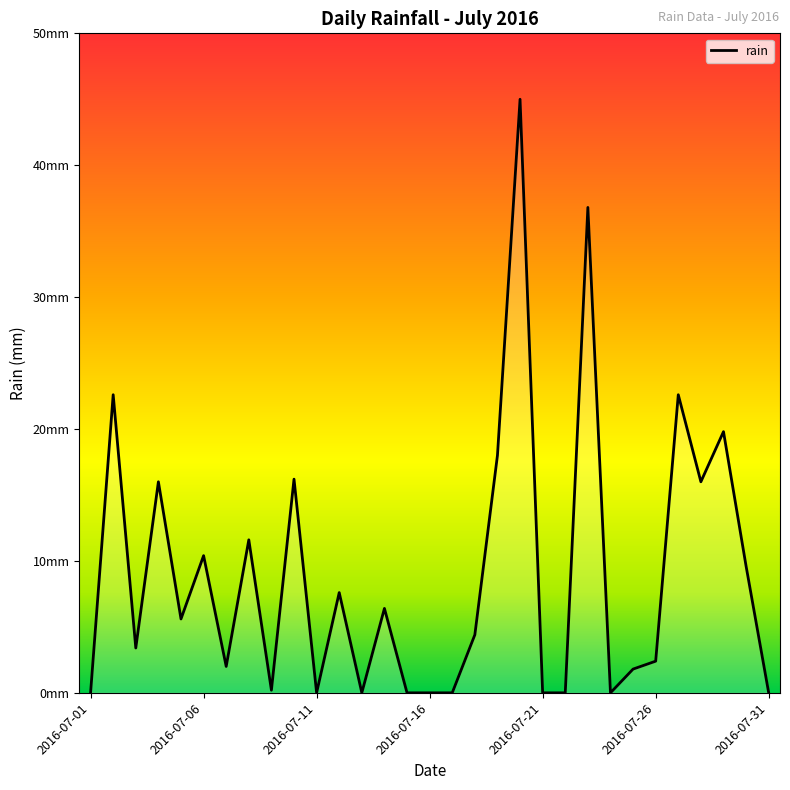

List the labels in order of value, largest first.

2016-07-20, 2016-07-23, 2016-07-02, 2016-07-27, 2016-07-29, 2016-07-19, 2016-07-10, 2016-07-04, 2016-07-28, 2016-07-08, 2016-07-06, 2016-07-30, 2016-07-12, 2016-07-14, 2016-07-05, 2016-07-18, 2016-07-03, 2016-07-26, 2016-07-07, 2016-07-25, 2016-07-09, 2016-07-01, 2016-07-11, 2016-07-13, 2016-07-15, 2016-07-16, 2016-07-17, 2016-07-21, 2016-07-22, 2016-07-24, 2016-07-31